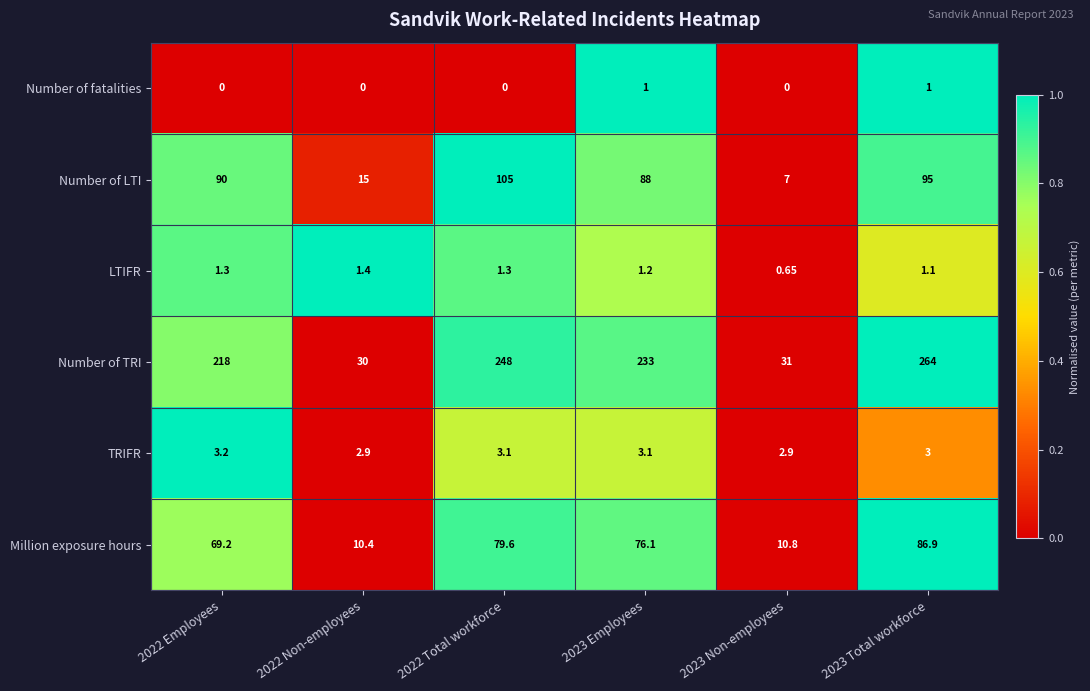

Is the value of Number of TRI at 2022 Non-employees greater than the value of Million exposure hours at 2023 Total workforce?

No